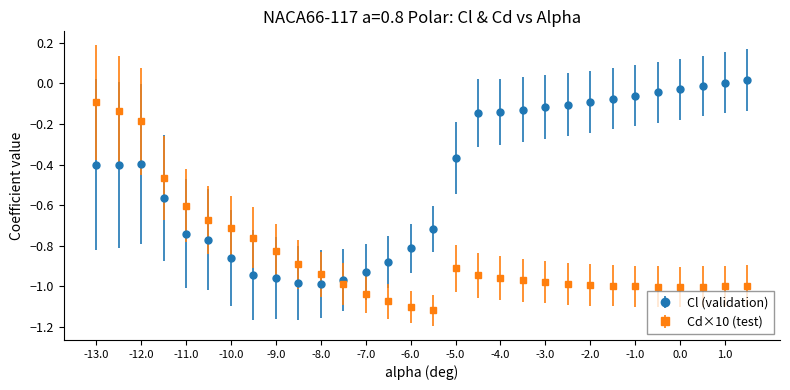

Which series has the largest total across all categories?

Cl (validation)